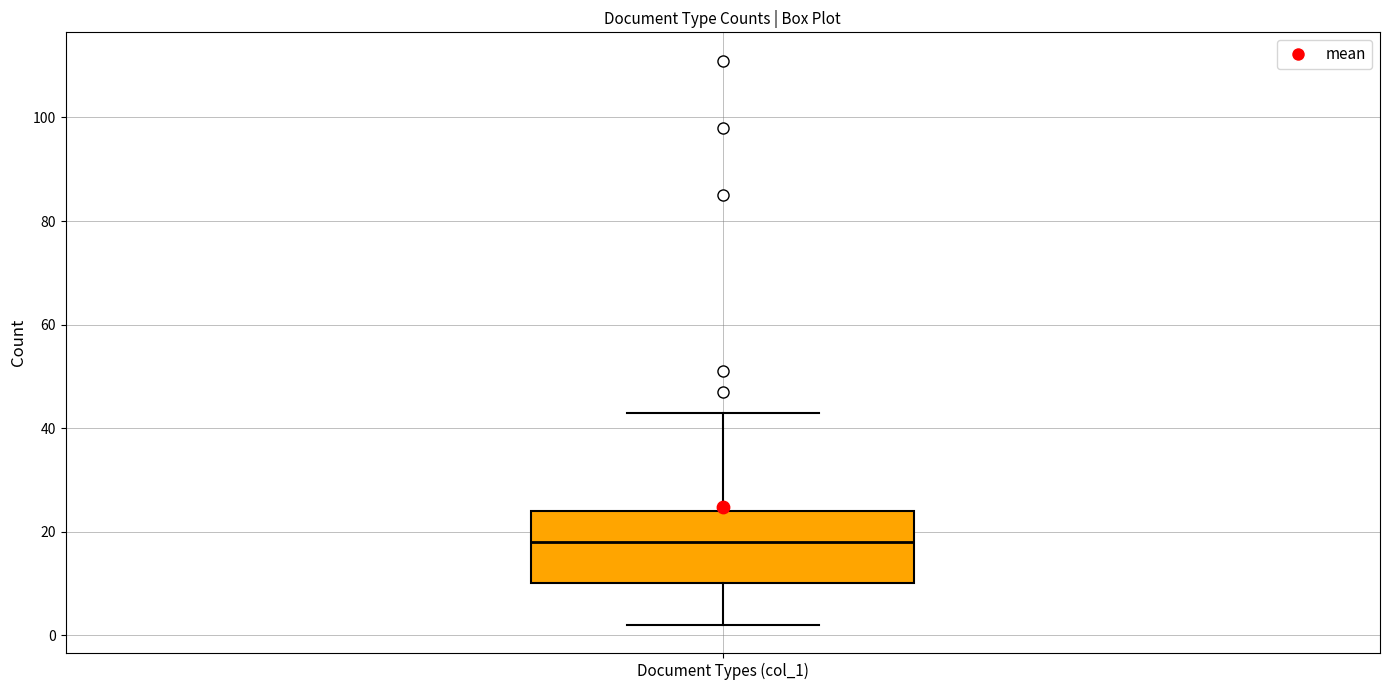

Transcribe this box plot: give where the median line is, the range the box spans, and where the two whiskers end, as read against the y-axis. The values are not printed on the chart, so give them approximately, as read against the axis.

median 18, box 10 to 24, whiskers 2 to 44